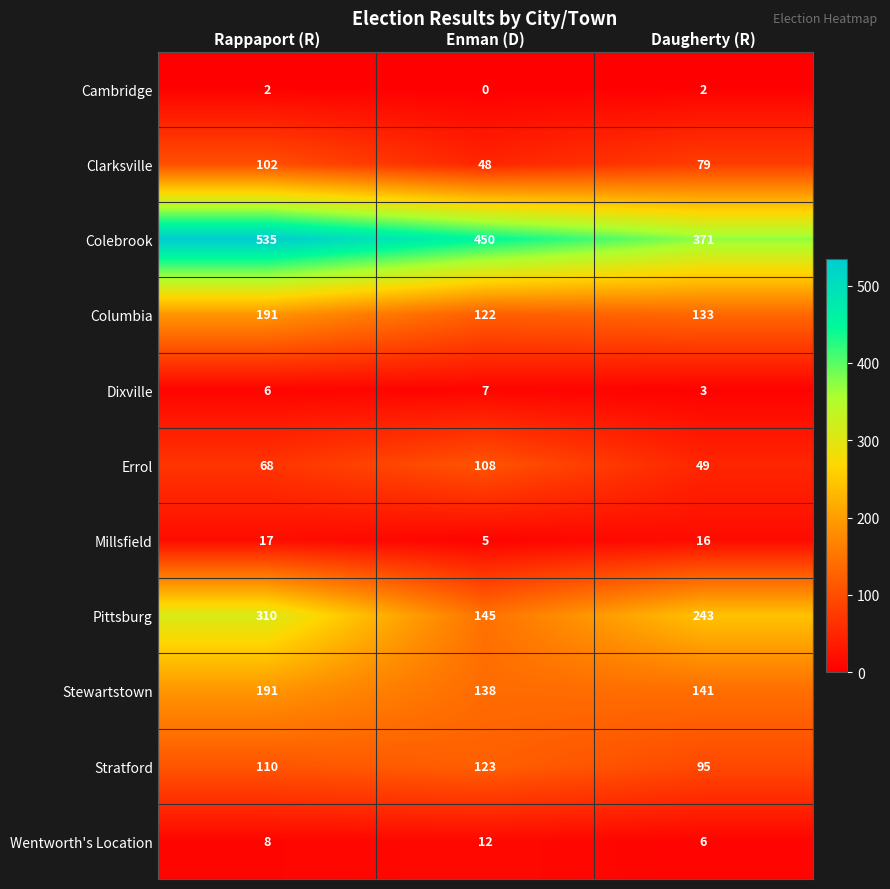

Which category has the lowest value across all series?

Enman (D)